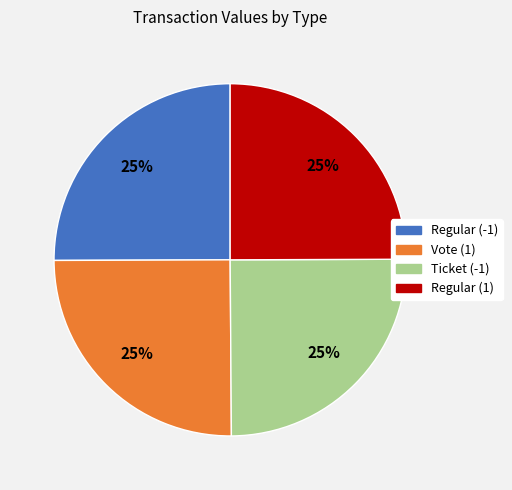

True or false: Regular (1) accounts for 33% of the total.

False